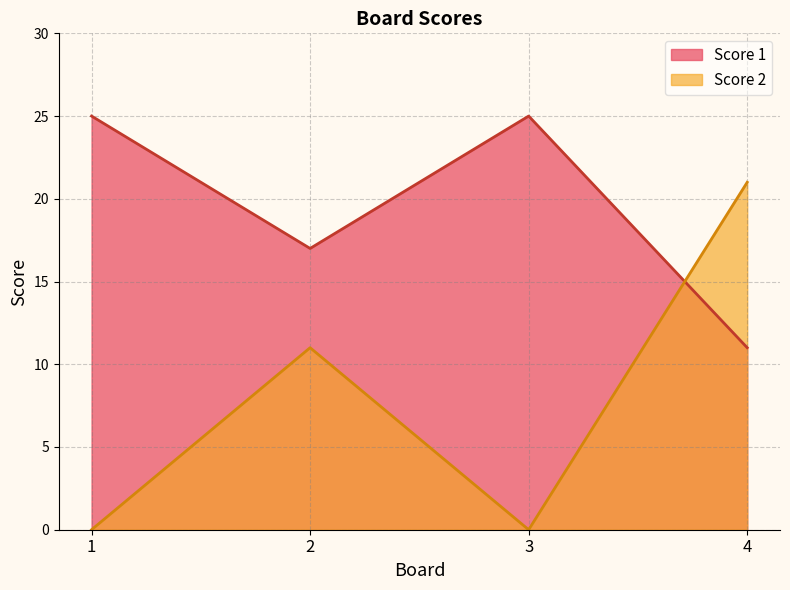

Reading left to right, list all the values displayed in this chart.

Score 1: 25	17	25	11
Score 2: 0	11	0	21